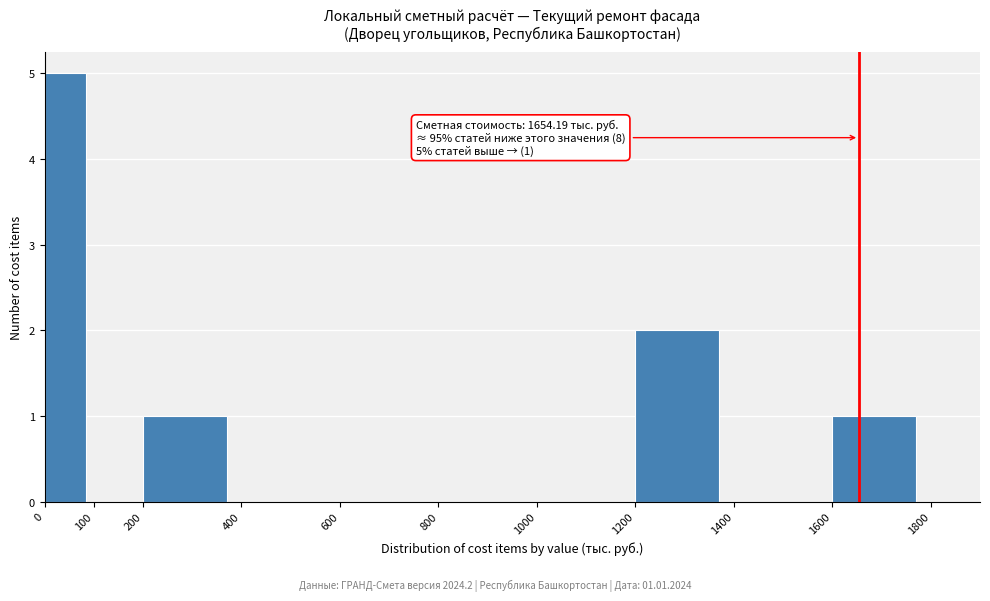

Over which range of the x-axis is the bar tallest?

0 to 100